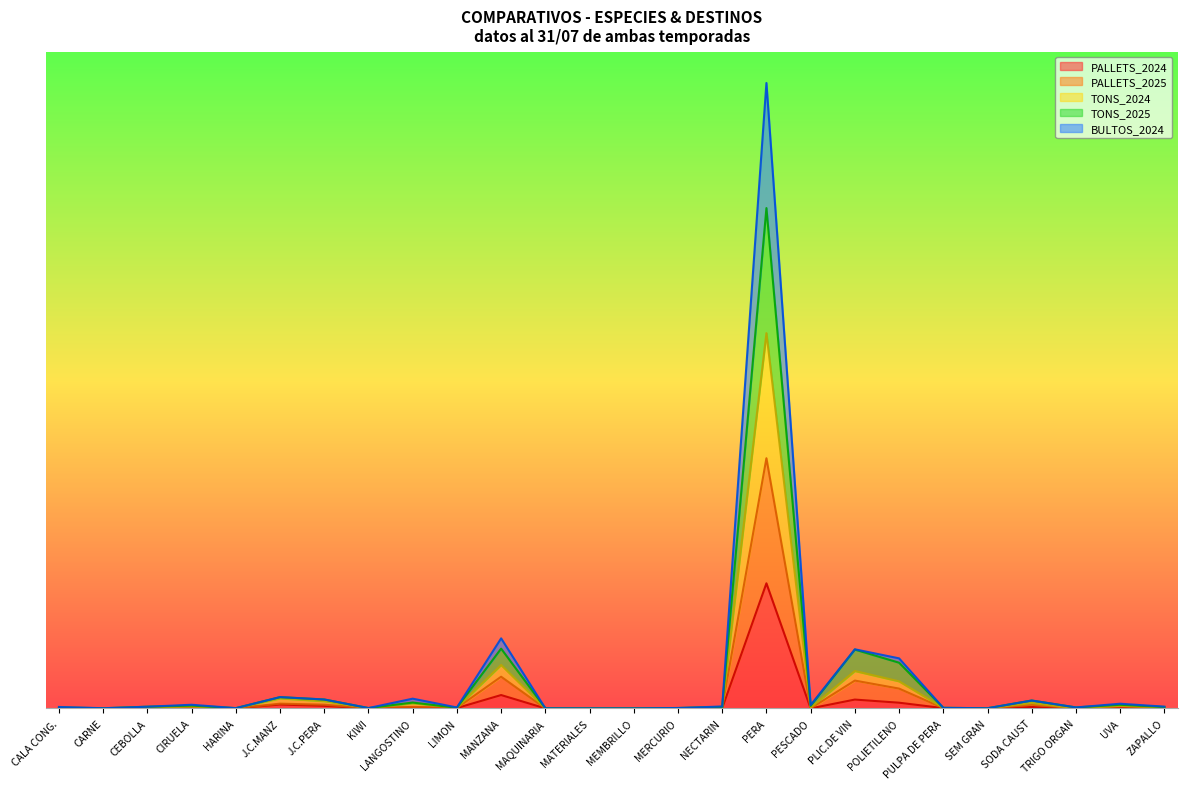

Does the chart display data point markers on the line(s)?

No